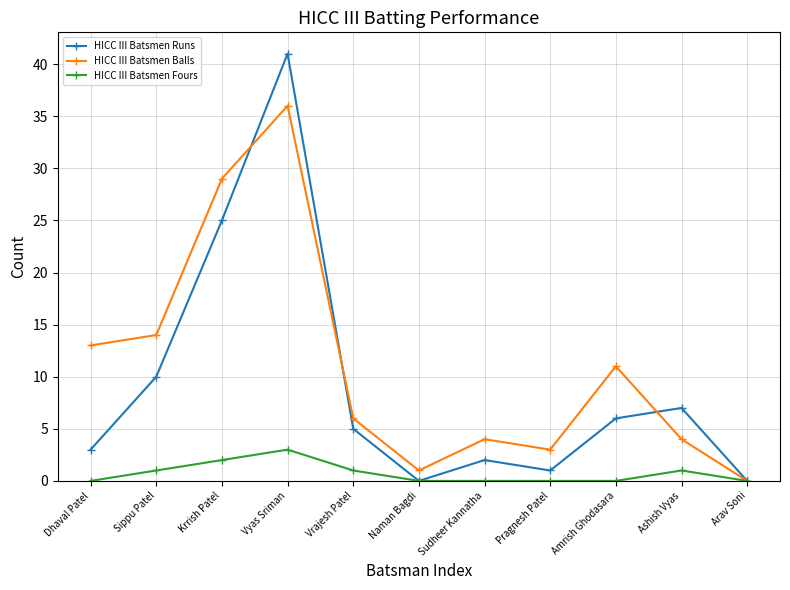

Reading right to left, list all the values displayed in this chart.

HICC III Batsmen Runs: Arav Soni=0	Ashish Vyas=7	Amrish Ghodasara=6	Pragnesh Patel=1	Sudheer Kannatha=2	Naman Bagdi=0	Vrajesh Patel=5	Vyas Sriman=41	Krrish Patel=25	Sippu Patel=10	Dhaval Patel=3
HICC III Batsmen Balls: Arav Soni=0	Ashish Vyas=4	Amrish Ghodasara=11	Pragnesh Patel=3	Sudheer Kannatha=4	Naman Bagdi=1	Vrajesh Patel=6	Vyas Sriman=36	Krrish Patel=29	Sippu Patel=14	Dhaval Patel=13
HICC III Batsmen Fours: Arav Soni=0	Ashish Vyas=1	Amrish Ghodasara=0	Pragnesh Patel=0	Sudheer Kannatha=0	Naman Bagdi=0	Vrajesh Patel=1	Vyas Sriman=3	Krrish Patel=2	Sippu Patel=1	Dhaval Patel=0